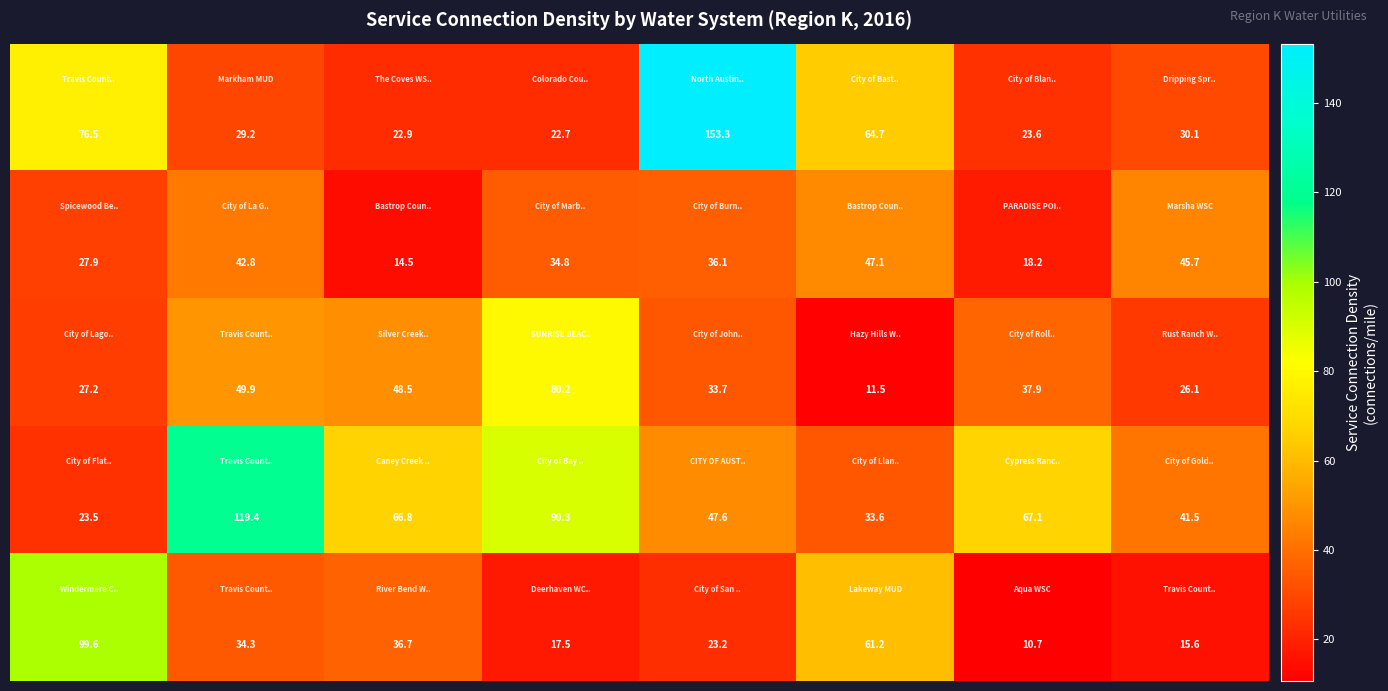

What is the maximum value shown in the chart?

153.3